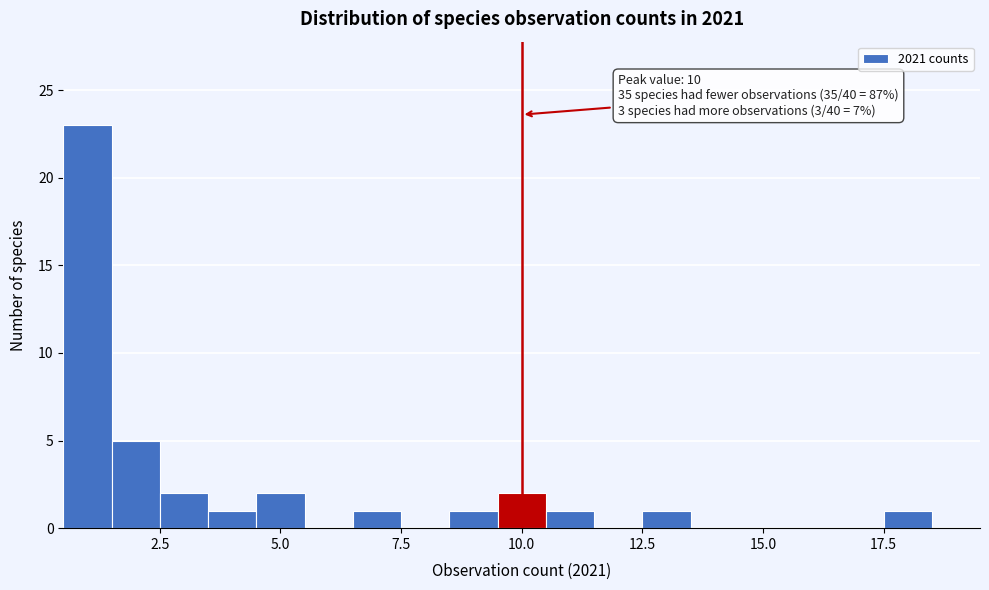

Read against the x-axis, roughly where is the centre of the tallest bar?

1.0